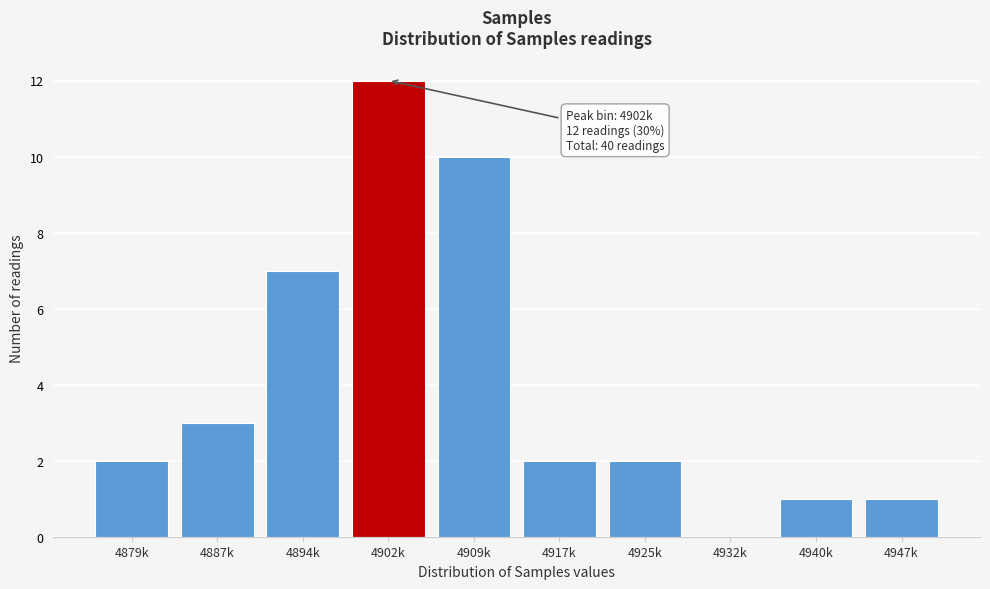

Reading right to left, extract all data points from this chart.

4947k=1	4940k=1	4932k=0	4925k=2	4917k=2	4909k=10	4902k=12	4894k=7	4887k=3	4879k=2